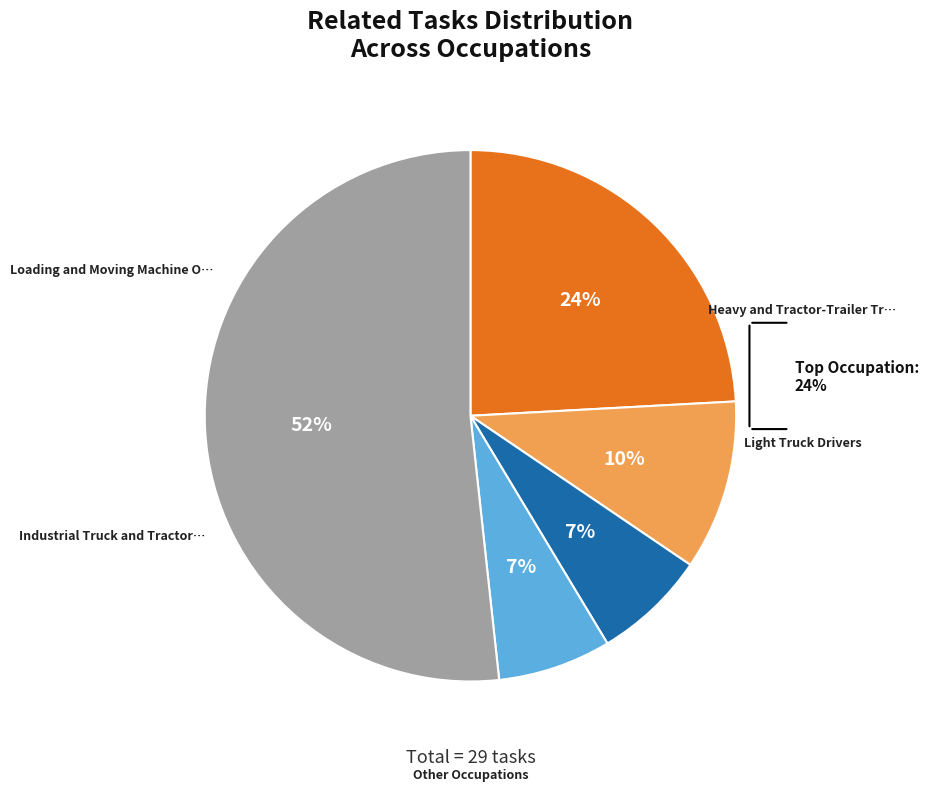

Does Tank Car, Truck, and Ship Loaders account for over 50% of the chart?

No